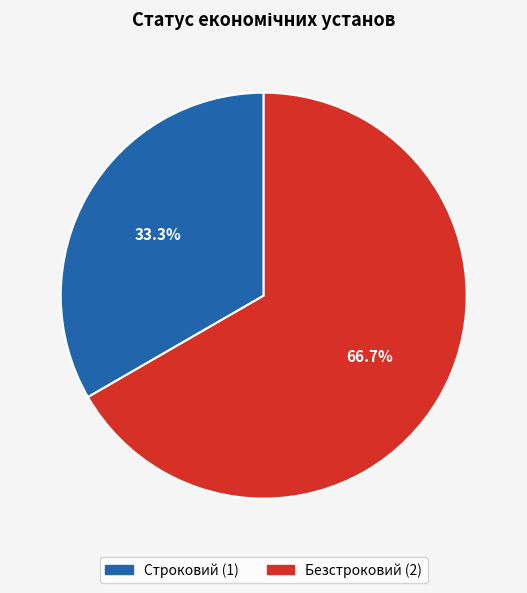

Rank the categories by value from lowest to highest.

Строковий, Безстроковий